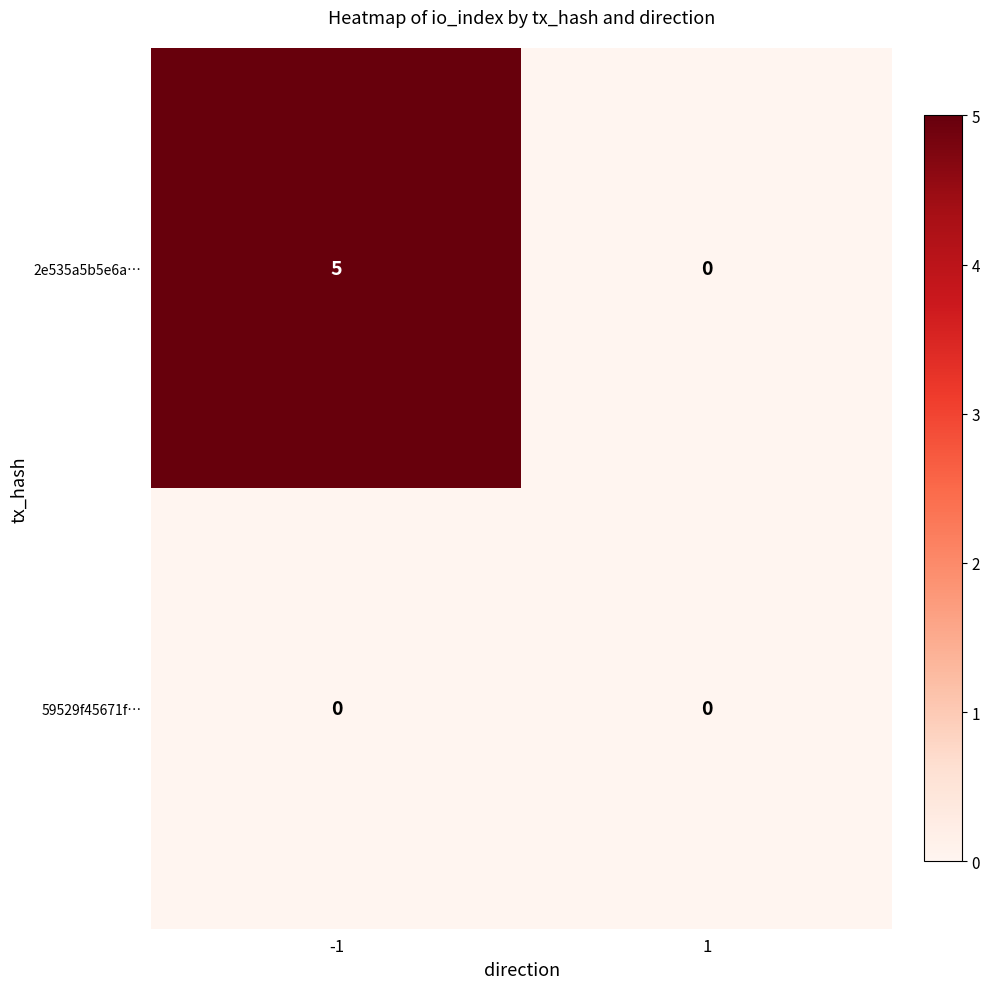

List the series in order of their peak value, highest first.

2e535a5b5e6a…, 59529f45671f…